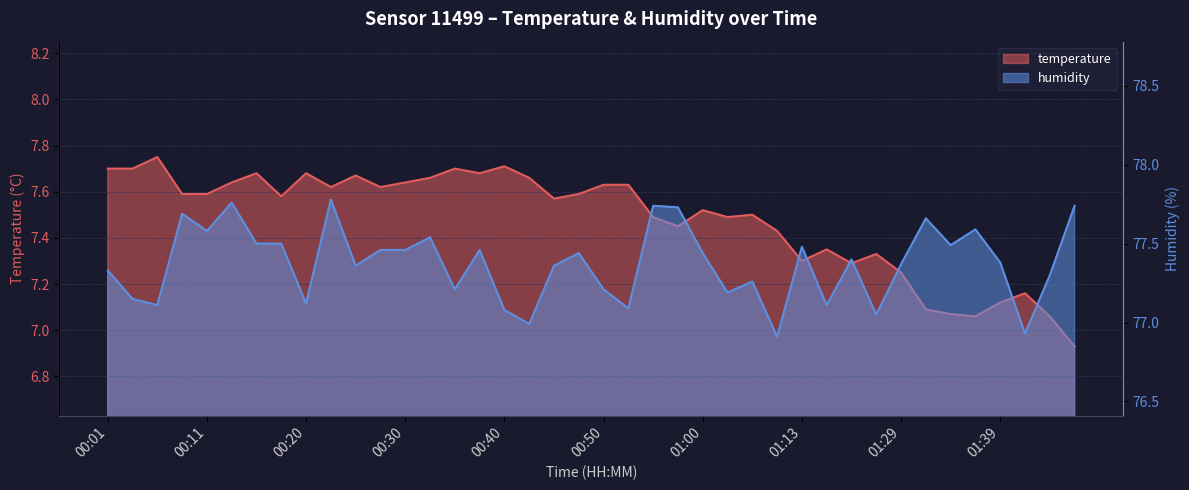

Where is the first local minimum for temperature?

00:18